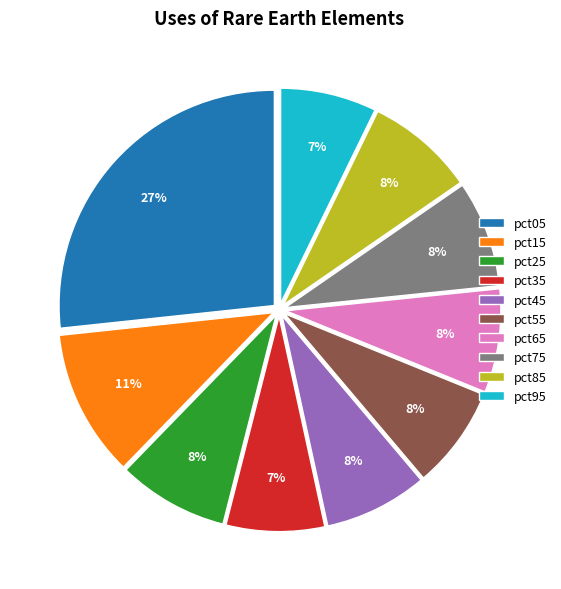

Which has a higher value, pct35 or pct05?

pct05